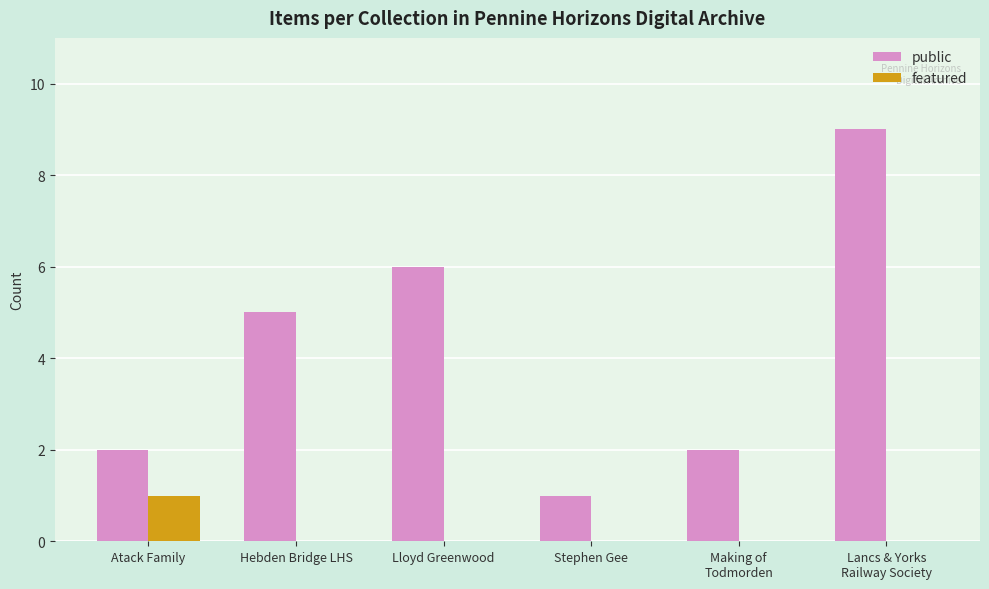

What are all the series names shown in the legend?

public, featured